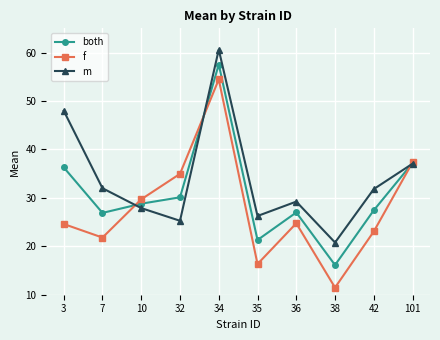

How many lines are shown in the chart?

3